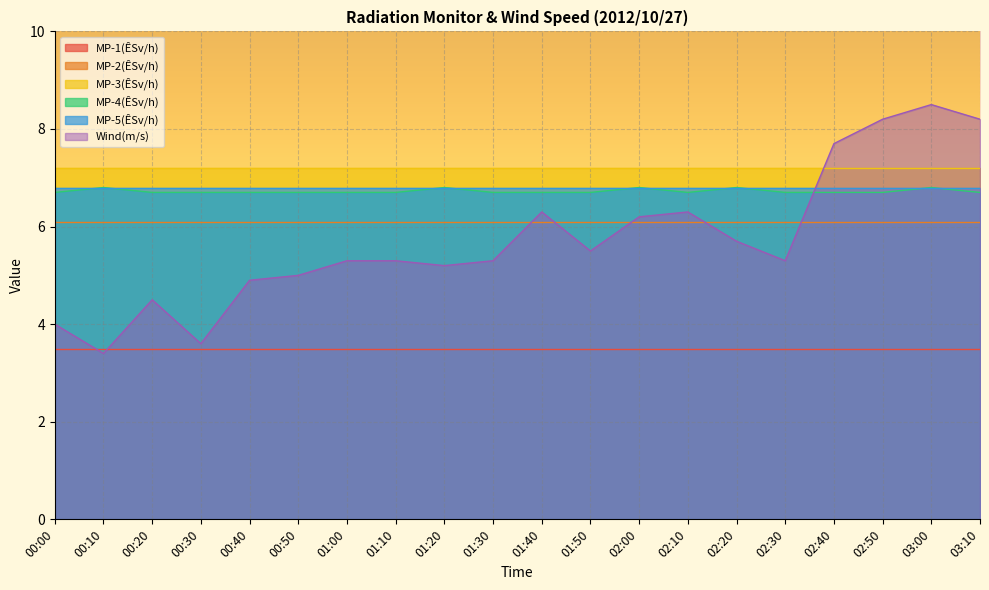

What is the minimum value for MP-3(ÊSv/h)?

7.2